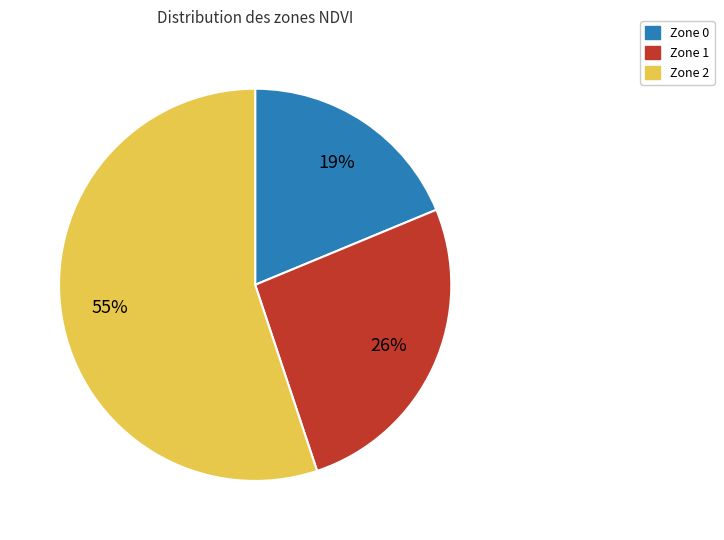

Is it true that Zone 0 is 19% of the pie?

True